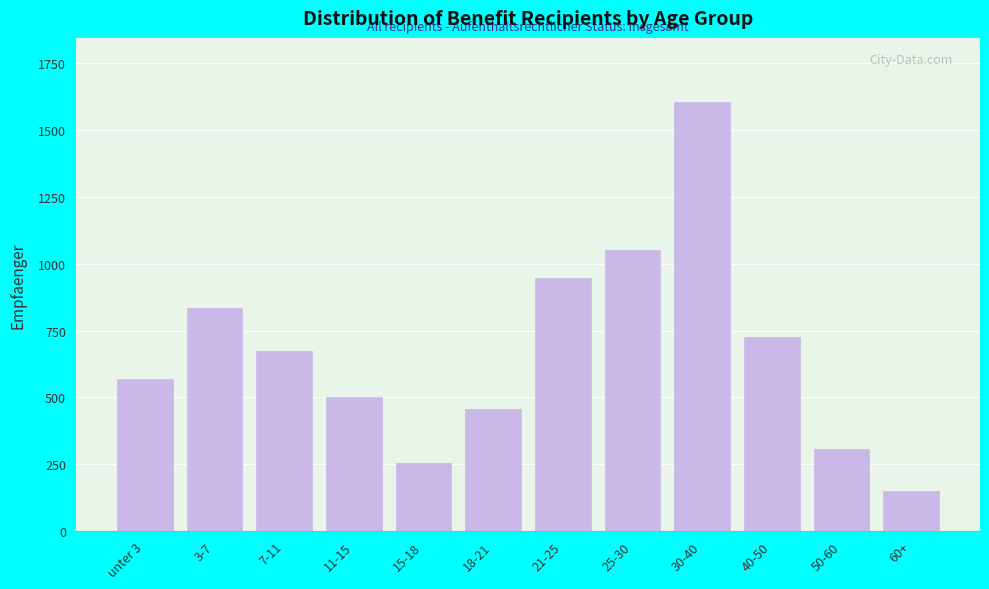

Reading left to right, transcribe all the data shown in this chart.

unter 3=570	3-7=835	7-11=675	11-15=500	15-18=255	18-21=455	21-25=945	25-30=1050	30-40=1605	40-50=725	50-60=305	60+=150